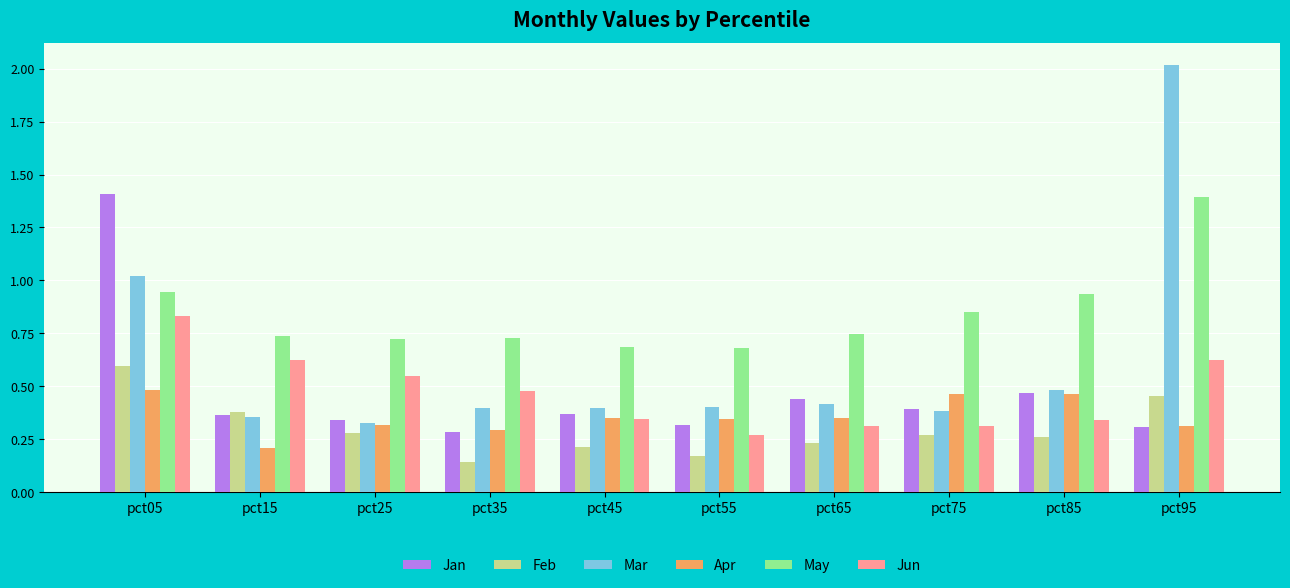

Is the value of Mar at pct65 greater than the value of May at pct75?

No